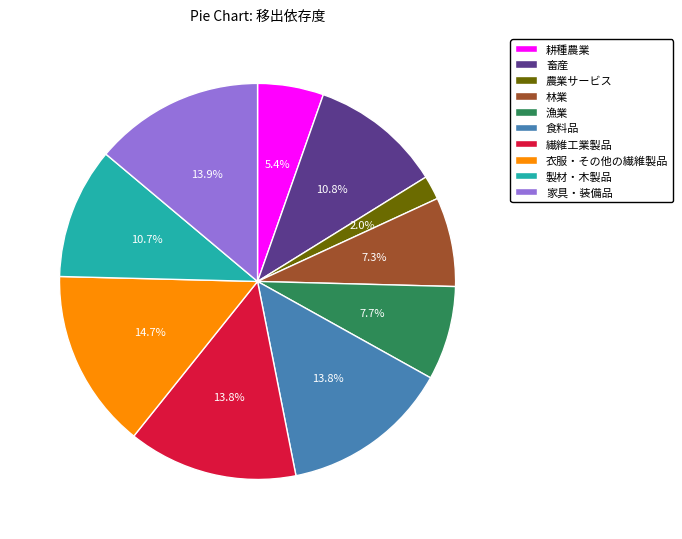

Between 繊維工業製品 and 漁業, which is larger?

繊維工業製品